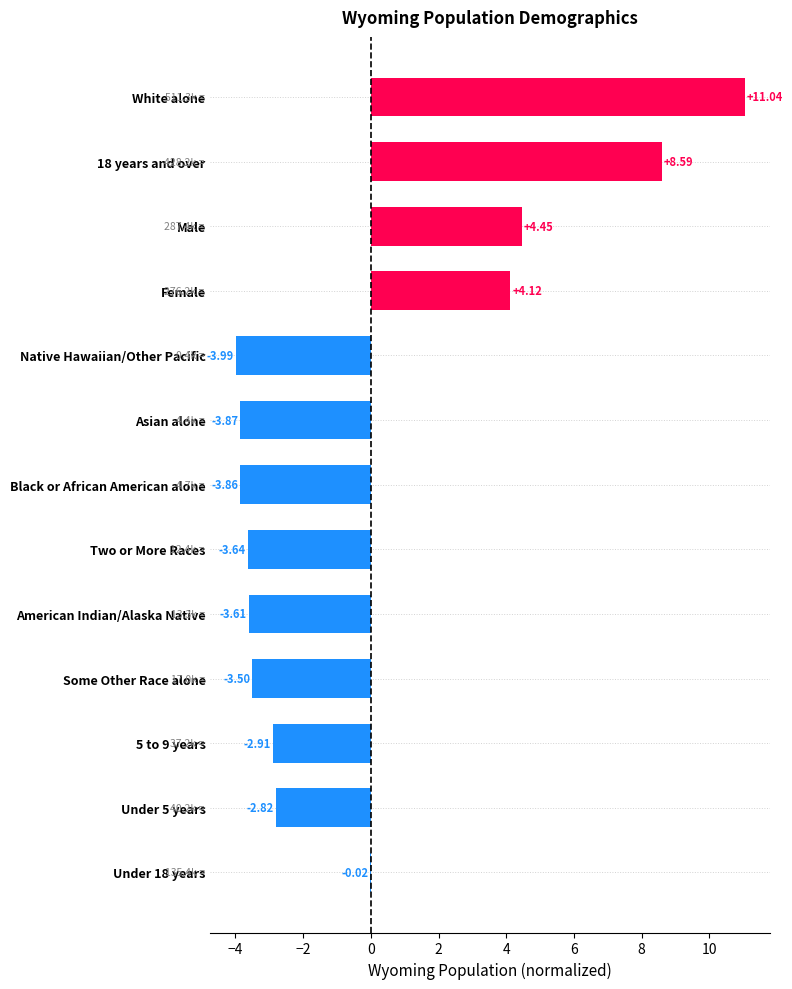

What is the change in value from Male to 5 to 9 years?

-7.4